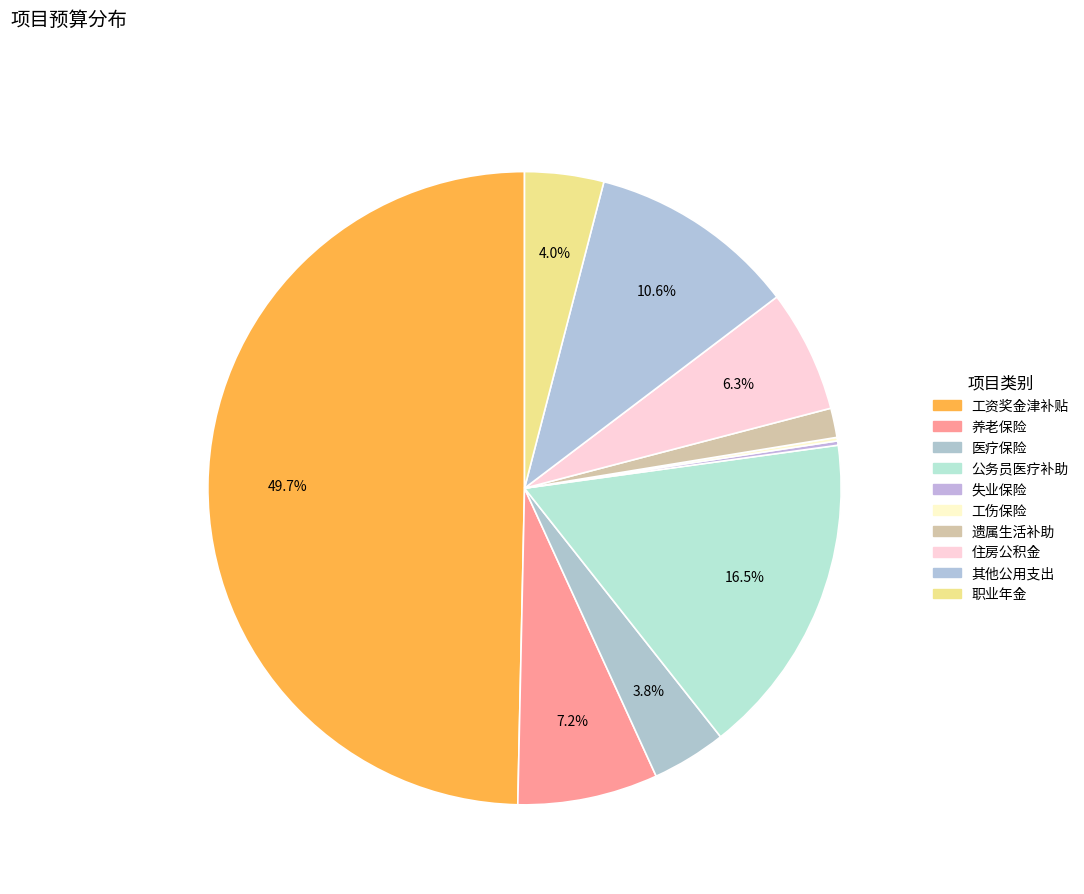

Is there a majority slice in this chart?

No